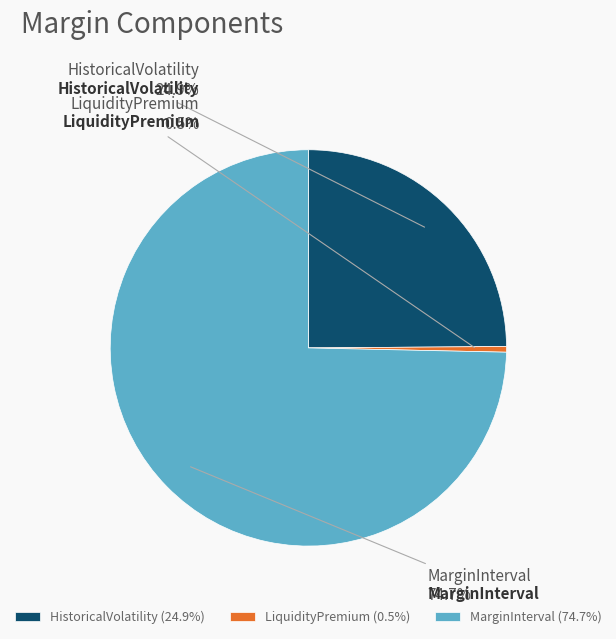

Between HistoricalVolatility (24.9%) and MarginInterval (74.7%), which is larger?

MarginInterval (74.7%)